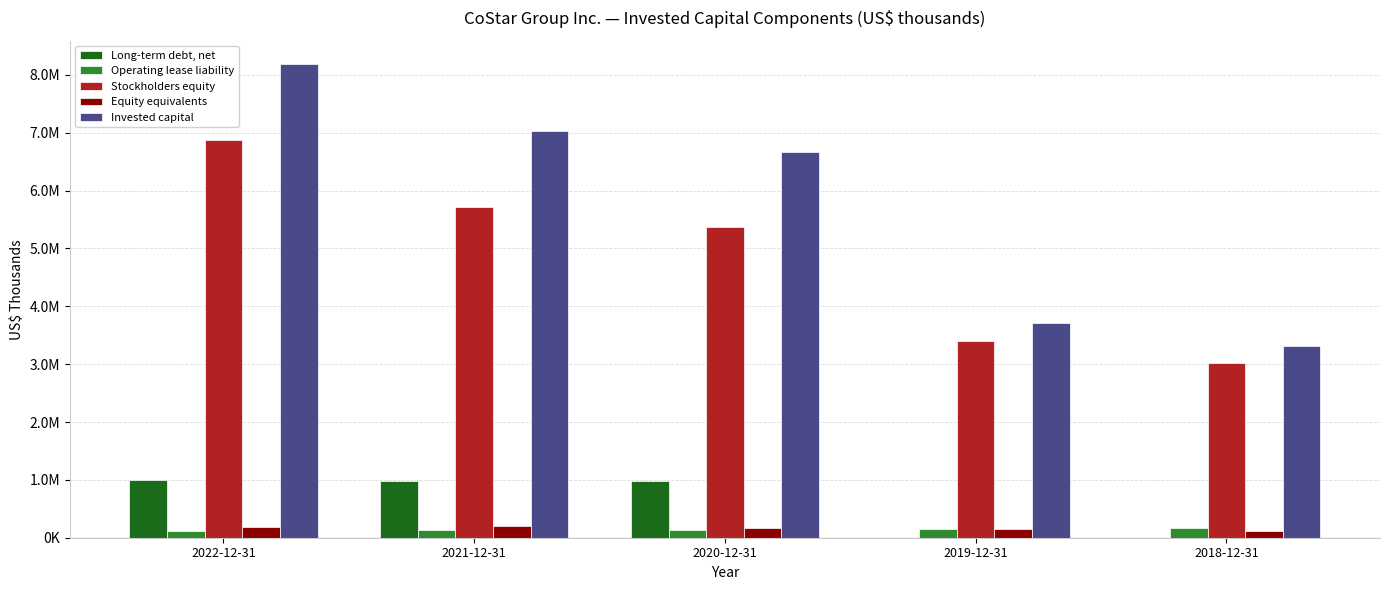

Which series has the largest range (max minus min)?

Invested capital